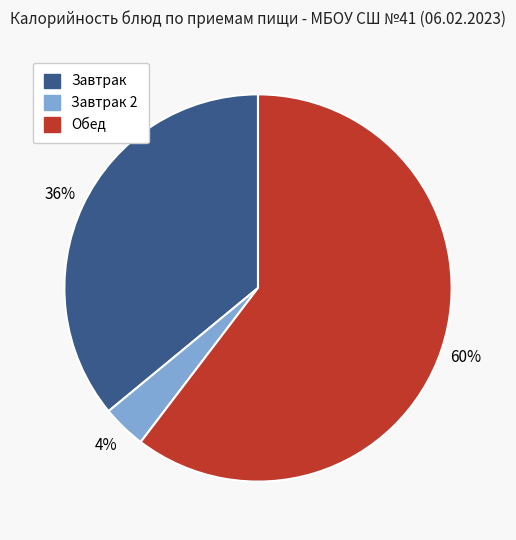

To the nearest percent, what is the average slice percentage?

33%